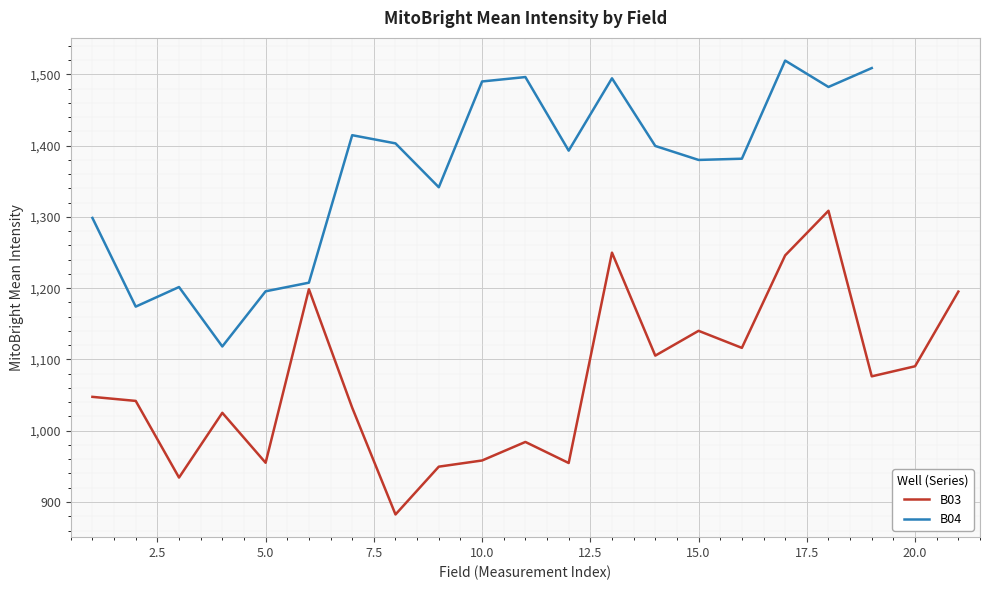

How many data points are above 1047?

11